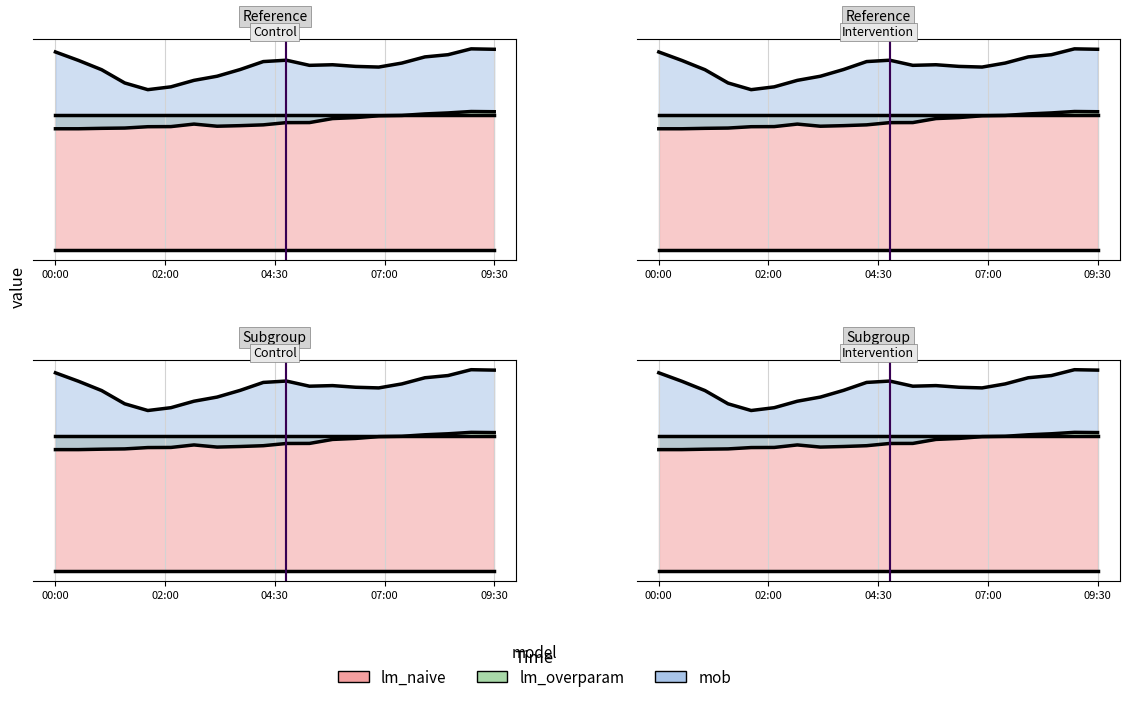

What is the label of the 4th point from the left?

01:30